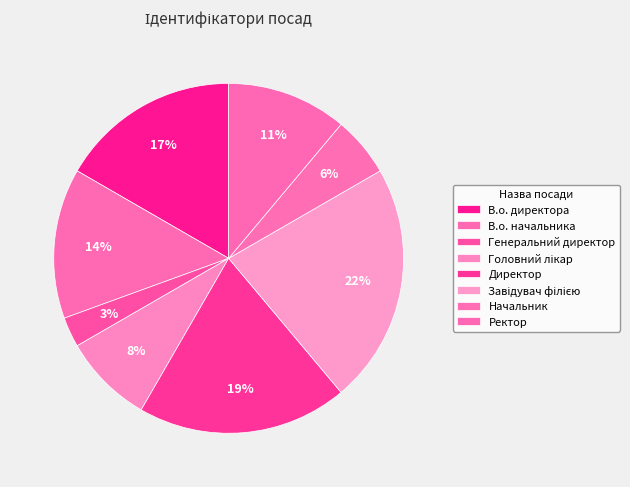

To the nearest percent, what is the combined percentage of Головний лікар and В.о. директора?

25%